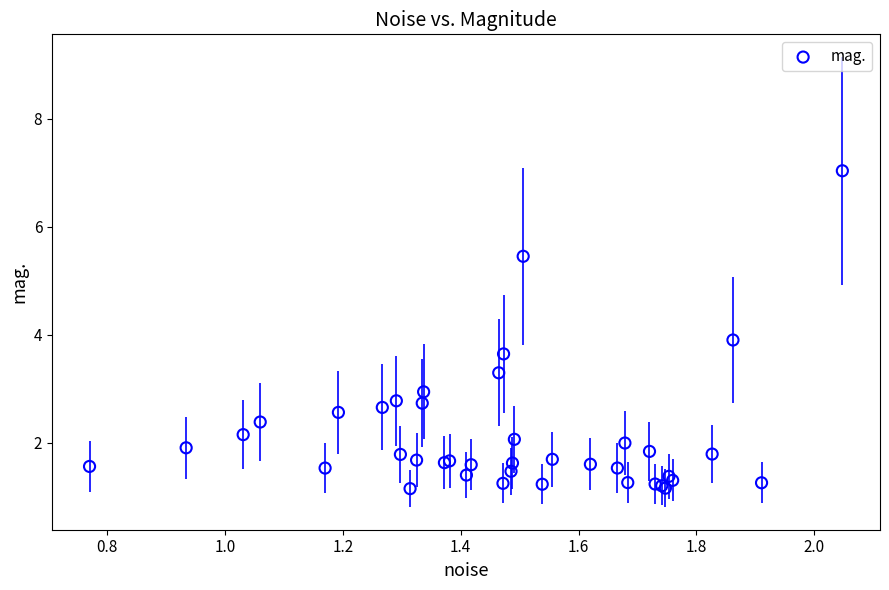

What Y value in the scatter plot is closest to 4?

3.9